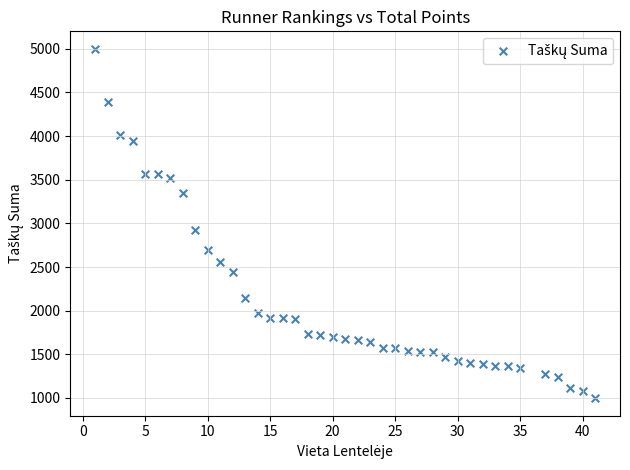

What Y value in the scatter plot is closest to 2998?

2926